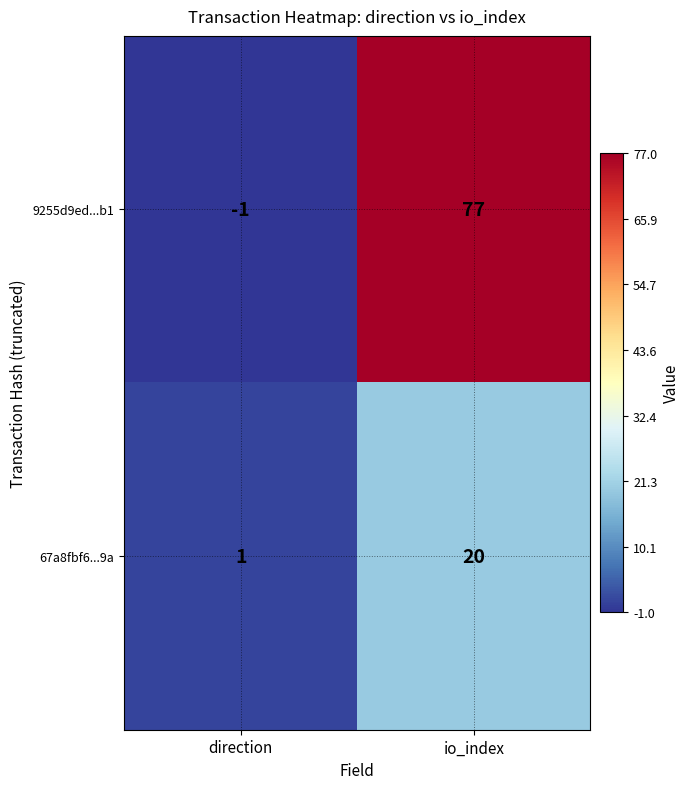

At direction, list the series in order from smallest to largest.

9255d9ed...b1, 67a8fbf6...9a